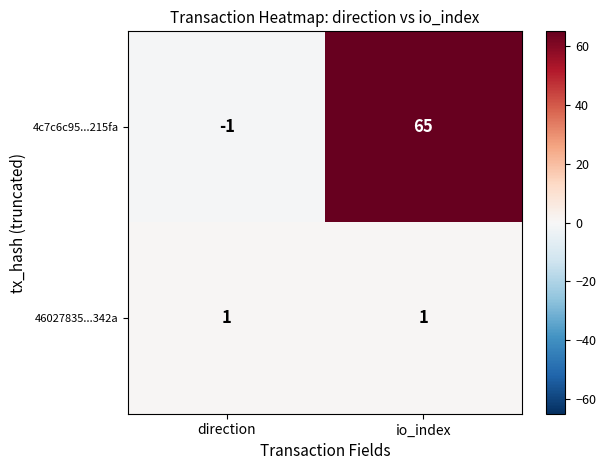

What is the sum of all 4c7c6c95...215fa values?

64